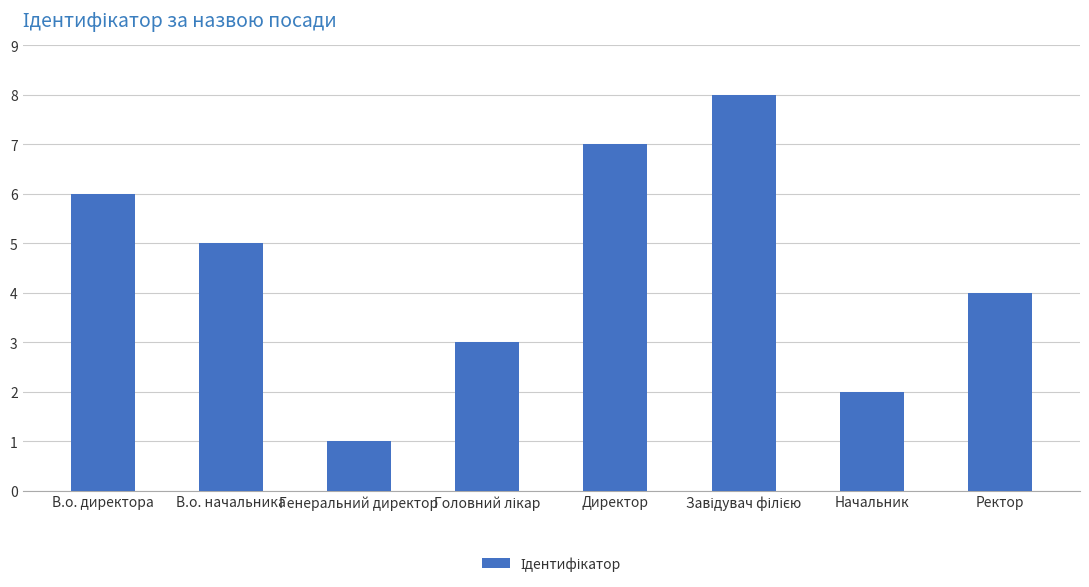

What position from the left is Ректор?

8